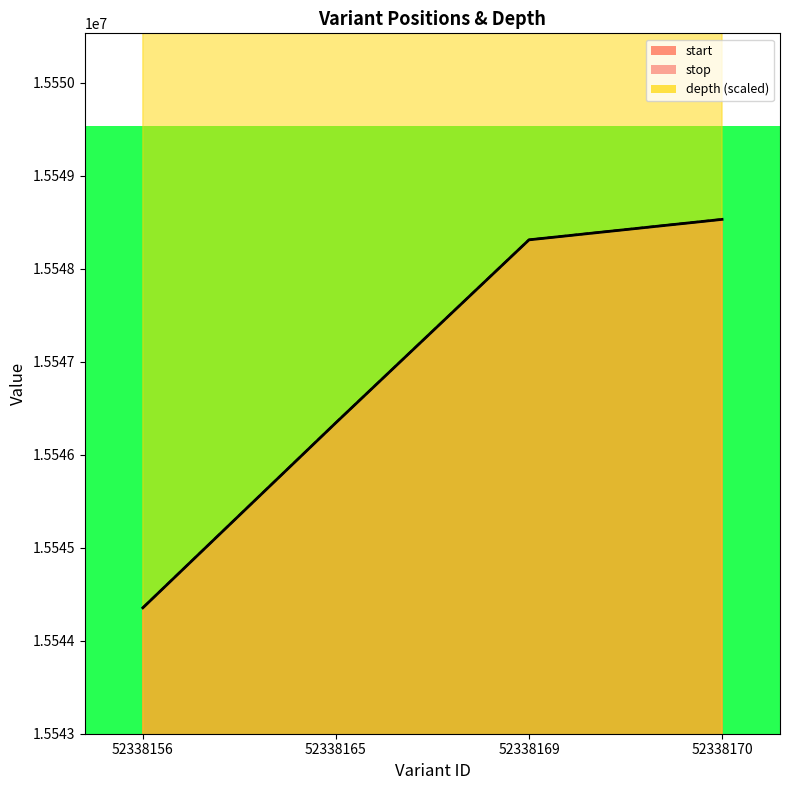

True or false: stop and start intersect in this chart.

False